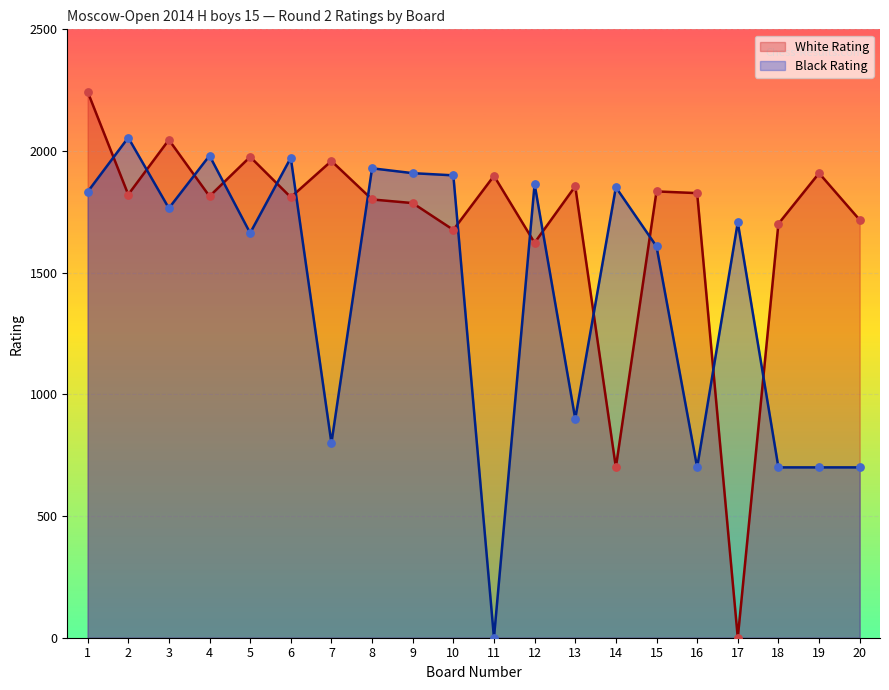

Which series has the largest total across all categories?

White Rating